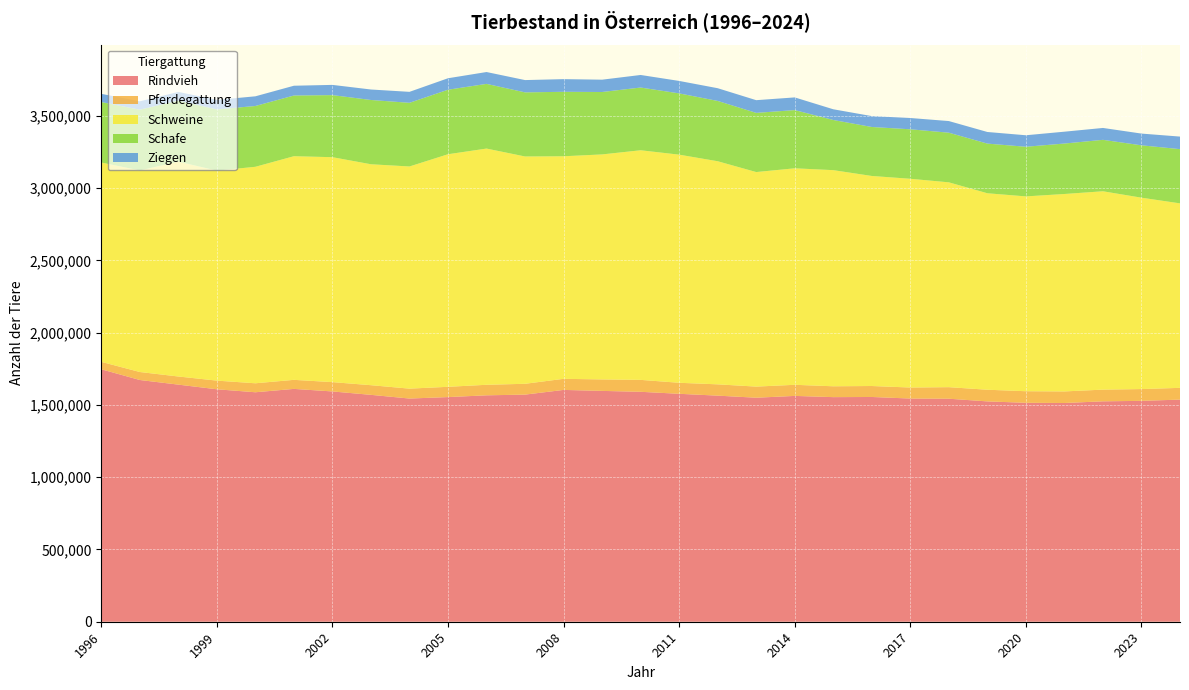

Reading left to right, transcribe all the data shown in this chart.

Rindvieh: 1996=1747071	1997=1672930	1998=1640871	1999=1608735	2000=1588005	2001=1611351	2002=1593697	2003=1570178	2004=1544547	2005=1554696	2006=1566887	2007=1571764	2008=1604287	2009=1597484	2010=1591233	2011=1577407	2012=1564631	2013=1550319	2014=1562801	2015=1554319	2016=1555396	2017=1544612	2018=1543345	2019=1524820	2020=1515123	2021=1513701	2022=1525270	2023=1528595	2024=1537229
Pferdegattung: 1996=51485	1997=55211	1998=56237	1999=59800	2000=62155	2001=62581	2002=64445	2003=66777	2004=68547	2005=71084	2006=72855	2007=74881	2008=76777	2009=79345	2010=82520	2011=76212	2012=78171	2013=76889	2014=76818	2015=75118	2016=75864	2017=76209	2018=79934	2019=80690	2020=80072	2021=80096	2022=80950	2023=81561	2024=81319
Schweine: 1996=1379359	1997=1394913	1998=1486955	1999=1453250	2000=1498223	2001=1547711	2002=1556717	2003=1528933	2004=1537505	2005=1609497	2006=1634801	2007=1573090	2008=1540129	2009=1557204	2010=1588998	2011=1578687	2012=1544017	2013=1484732	2014=1498321	2015=1495737	2016=1453602	2017=1444591	2018=1417549	2019=1359684	2020=1348306	2021=1366359	2022=1372772	2023=1324415	2024=1276705
Schafe: 1996=418576	1997=420350	1998=422270	1999=423521	2000=420740	2001=419995	2002=429503	2003=444811	2004=440522	2005=446350	2006=447605	2007=443584	2008=446153	2009=431889	2010=434083	2011=424018	2012=417274	2013=409493	2014=402772	2015=347025	2016=338922	2017=342419	2018=343470	2019=343581	2020=343528	2021=349112	2022=355893	2023=362375	2024=375200
Ziegen: 1996=56846	1997=57966	1998=60106	1999=66007	2000=66972	2001=67693	2002=70810	2003=72531	2004=75892	2005=79499	2006=82019	2007=85103	2008=87602	2009=85313	2010=86987	2011=86215	2012=88089	2013=87935	2014=87817	2015=74269	2016=75351	2017=78146	2018=80552	2019=80469	2020=79562	2021=82045	2022=82313	2023=81256	2024=86939